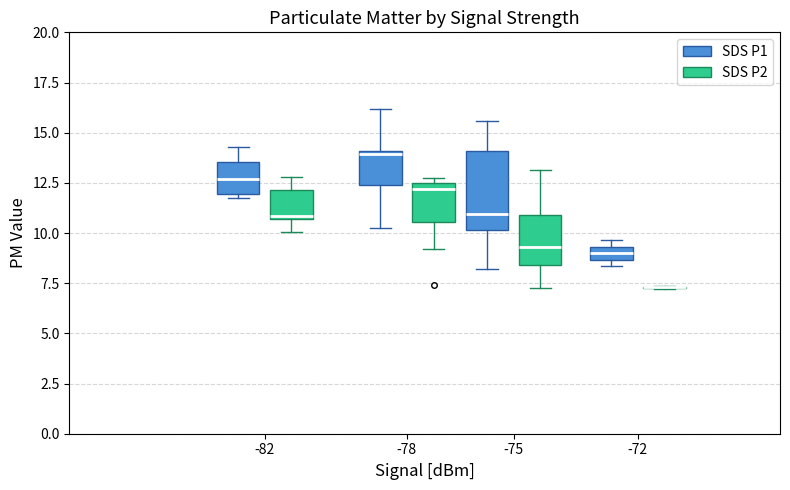

Where is the upper edge of the box for -72 (SDS P1) on the y-axis? The values are not printed on the chart, so give them approximately, as read against the axis.

9.5